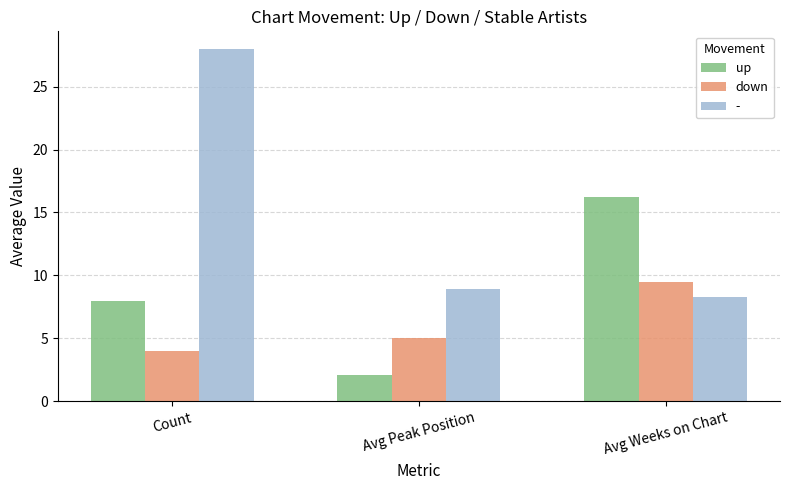

Which label corresponds to the largest value in the chart?

Count